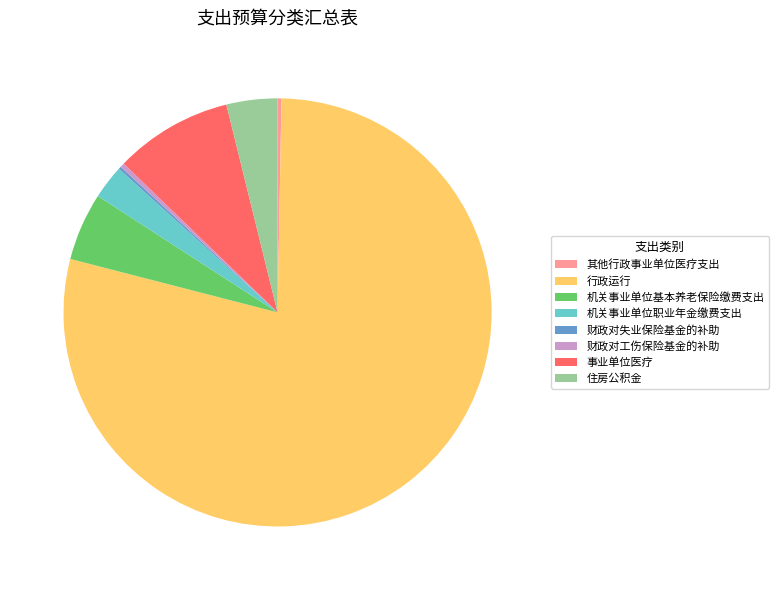

Approximately how many times larger is the value at 住房公积金 compared to 机关事业单位基本养老保险缴费支出?

0.8